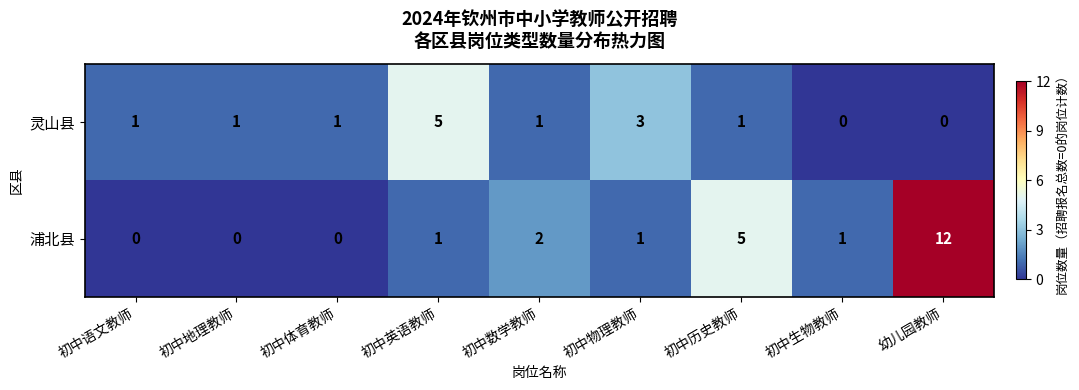

Which series changed the most between 初中体育教师 and 初中英语教师?

灵山县